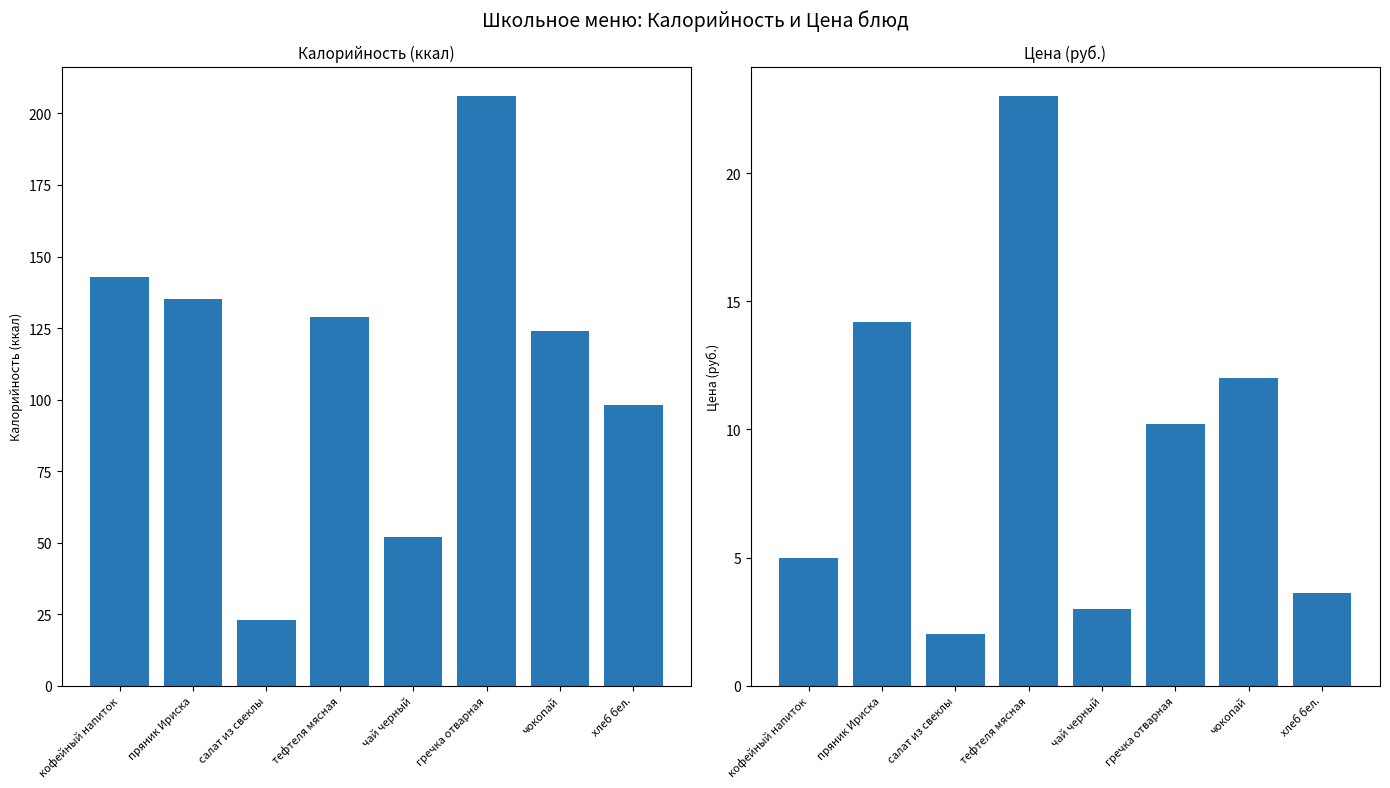

What is the total value across all series at чай черный?

55.0